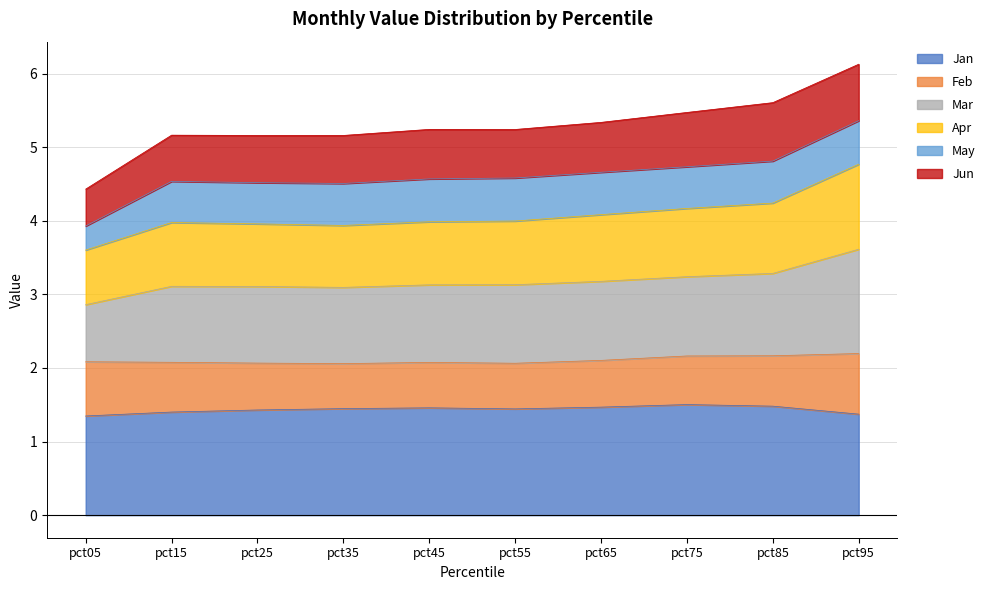

What is the highest value of the Jan series?

1.5